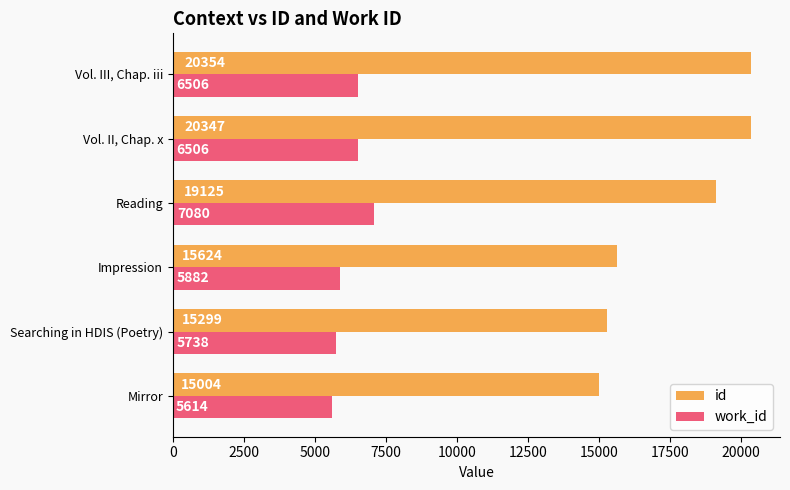

What is the maximum value shown in the chart?

20354